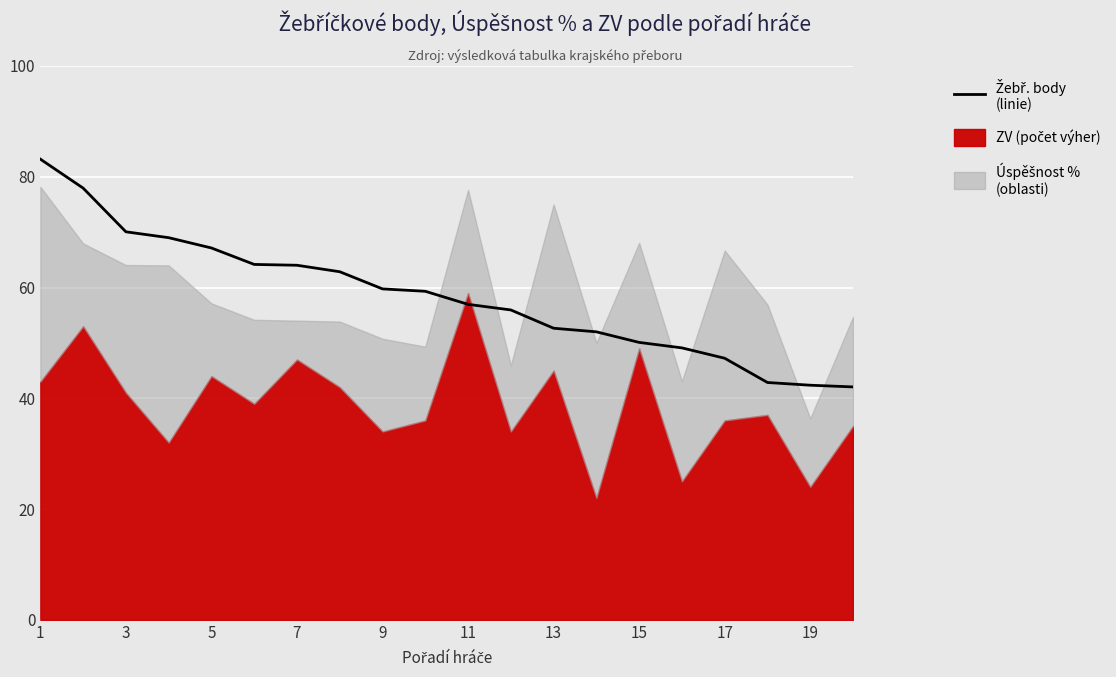

Does the chart display data point markers on the line(s)?

No